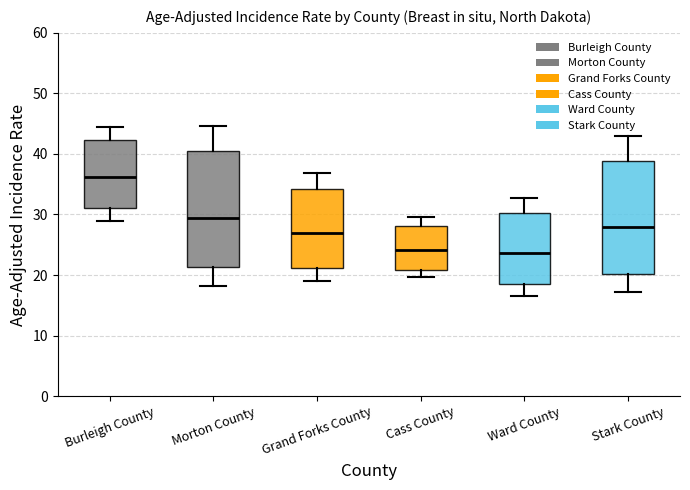

Reading left to right, read every box against the y-axis: the position of its median line, the range the box covers, and the ends of its whiskers. The values are not printed on the chart, so give them approximately, as read against the axis.

Burleigh County: median 36, box 31 to 42, whiskers 29 to 45
Morton County: median 29, box 21 to 40, whiskers 18 to 45
Grand Forks County: median 27, box 21 to 34, whiskers 19 to 37
Cass County: median 24, box 21 to 28, whiskers 20 to 30
Ward County: median 24, box 19 to 30, whiskers 17 to 33
Stark County: median 28, box 20 to 39, whiskers 17 to 43